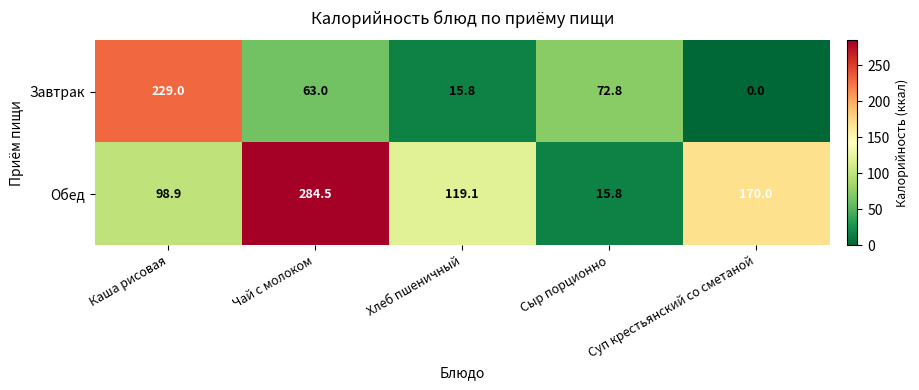

What is the difference between the highest and lowest values at Сыр порционно?

57.0